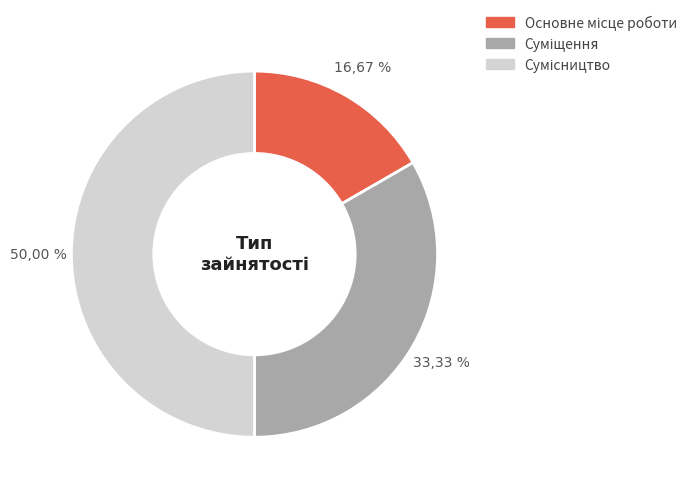

What is the change in value from Основне місце роботи to Суміщення?

+1